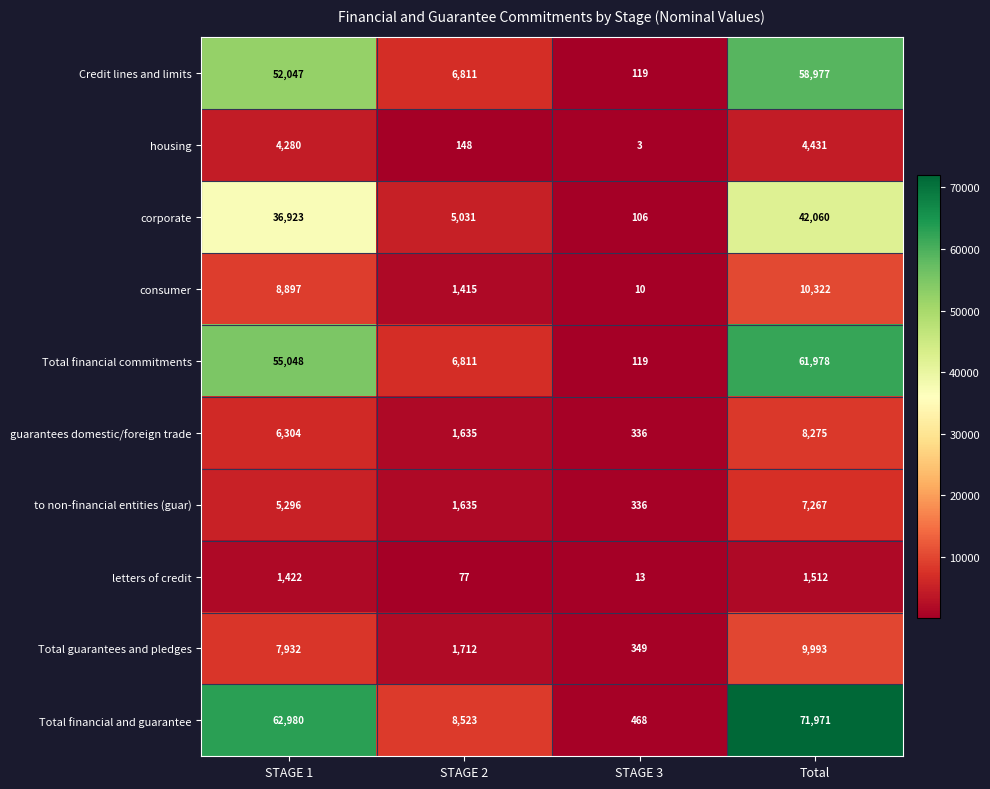

What is the difference between the Total guarantees and pledges values at STAGE 3 and Total?

9644